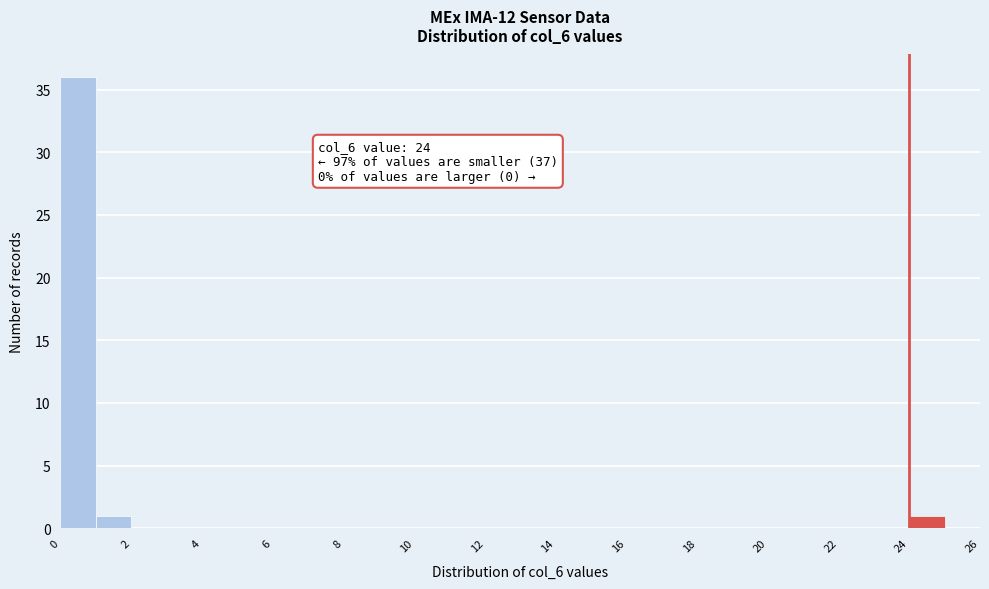

Which range on the x-axis has the tallest bar?

0 to 1